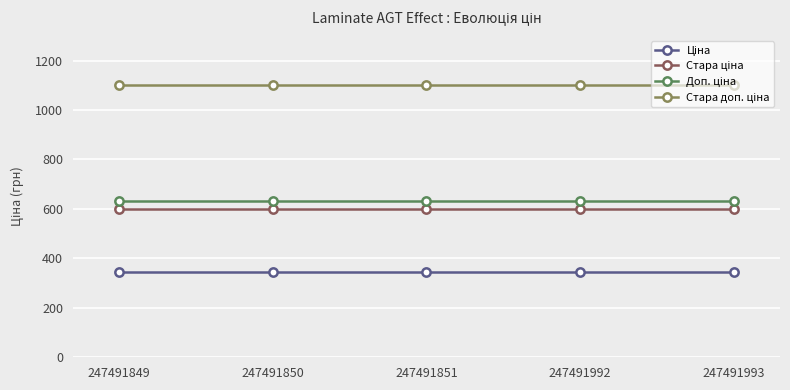

At how many categories does at least one series exceed 686?

5